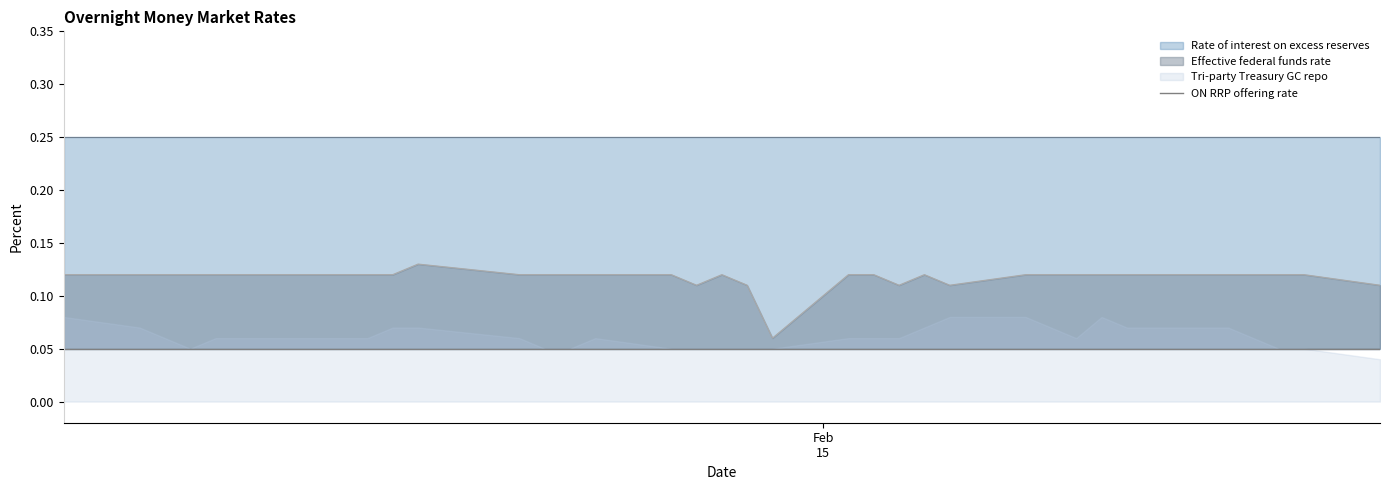

At which category is the sum across all series the highest?

2015-01-02